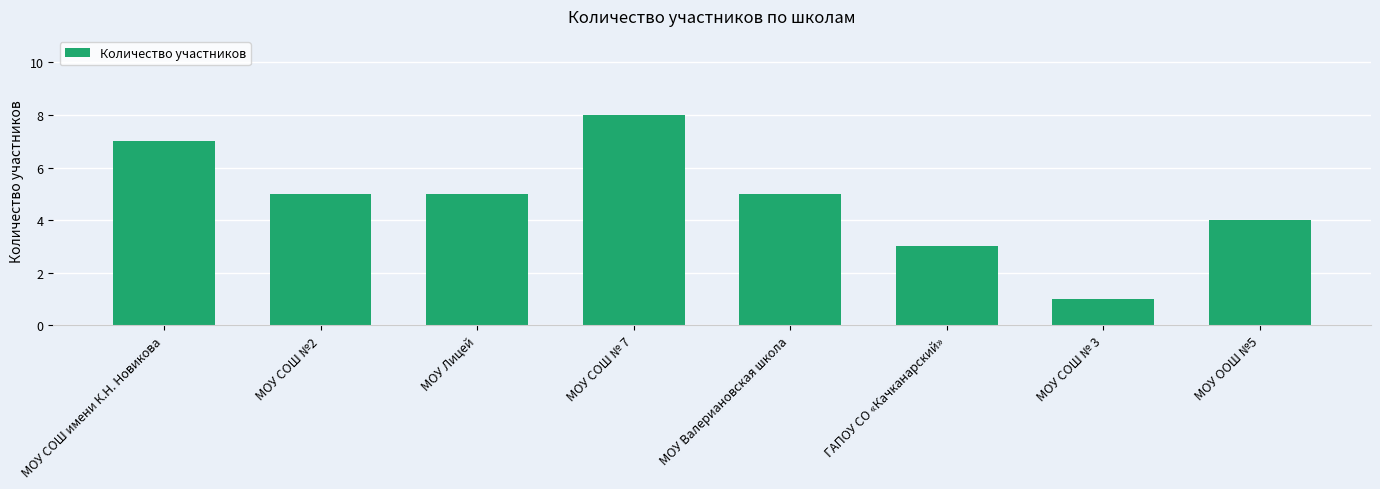

At which label does the data first exceed 5?

МОУ СОШ имени К.Н. Новикова